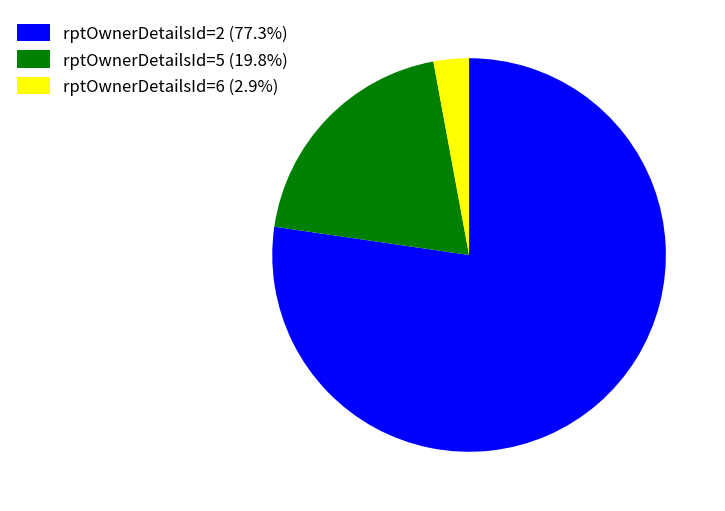

Do rptOwnerDetailsId=6 (2.9%) and rptOwnerDetailsId=2 (77.3%) together represent more than half of the pie?

Yes